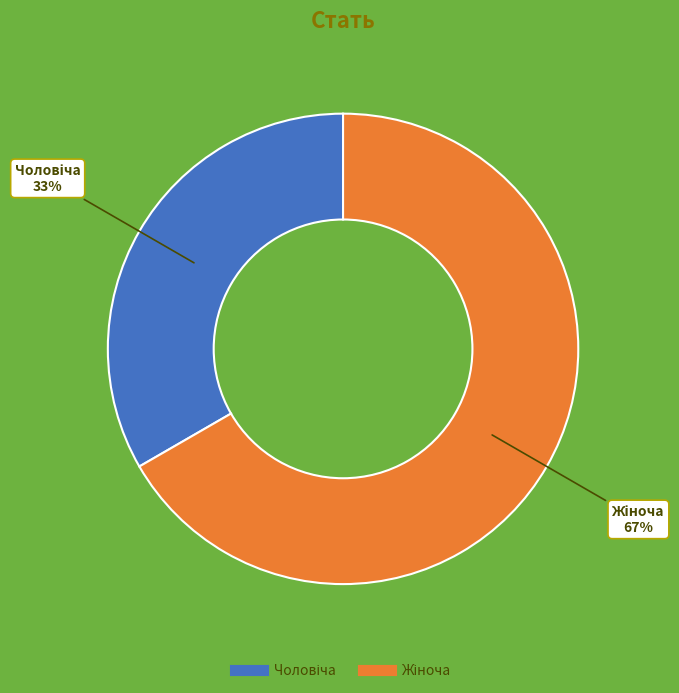

Does any single category account for the majority?

Yes